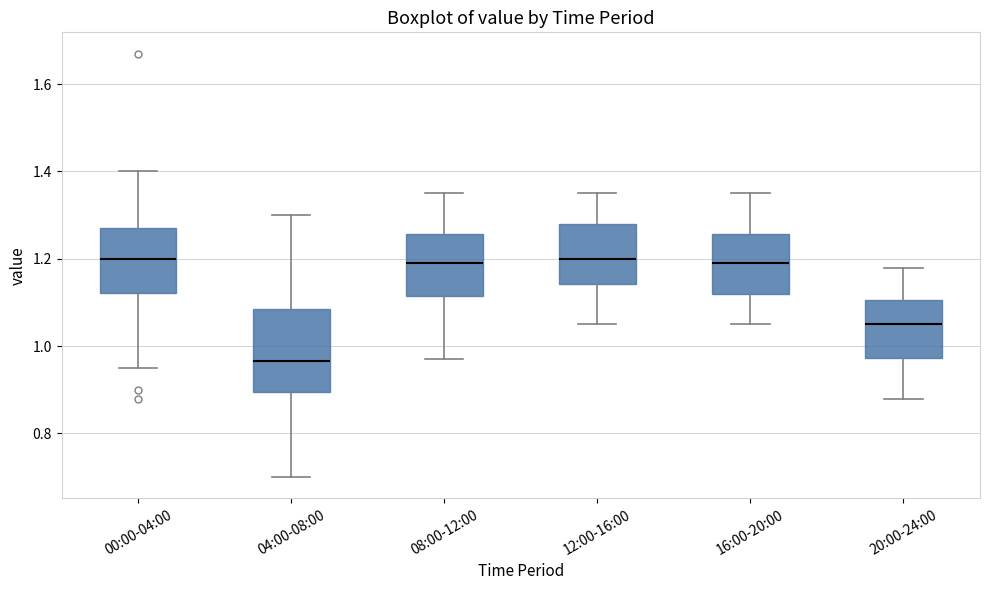

Reading left to right, transcribe this box plot: for each box, give where its median line is, the range the box spans, and where its two whiskers end, as read against the y-axis. The values are not printed on the chart, so give them approximately, as read against the axis.

00:00-04:00: median 1.20, box 1.12 to 1.28, whiskers 0.96 to 1.40
04:00-08:00: median 0.96, box 0.90 to 1.08, whiskers 0.70 to 1.30
08:00-12:00: median 1.20, box 1.12 to 1.26, whiskers 0.98 to 1.36
12:00-16:00: median 1.20, box 1.14 to 1.28, whiskers 1.06 to 1.36
16:00-20:00: median 1.20, box 1.12 to 1.26, whiskers 1.06 to 1.36
20:00-24:00: median 1.06, box 0.98 to 1.10, whiskers 0.88 to 1.18